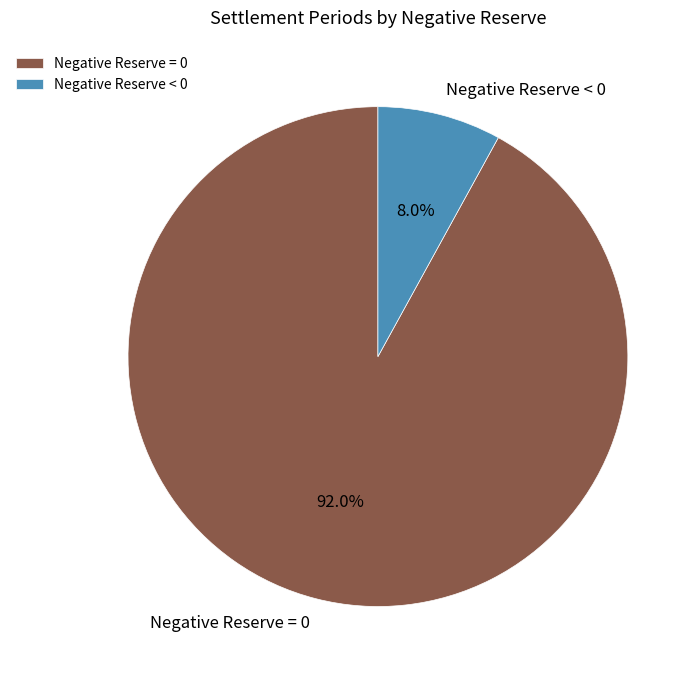

True or false: Negative Reserve = 0 accounts for 92% of the total.

True